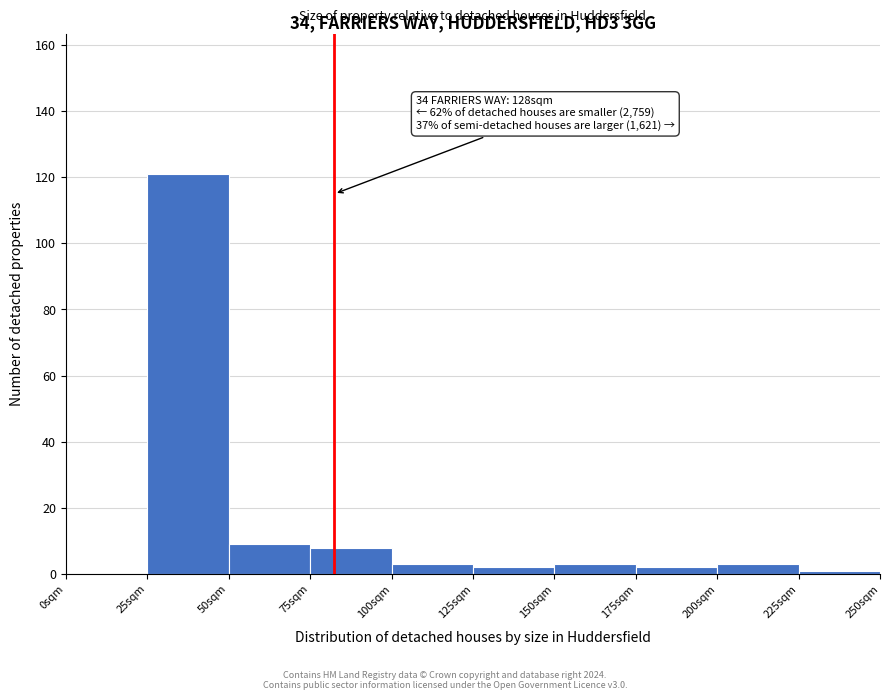

Over which range of the x-axis is the bar tallest?

25 to 50